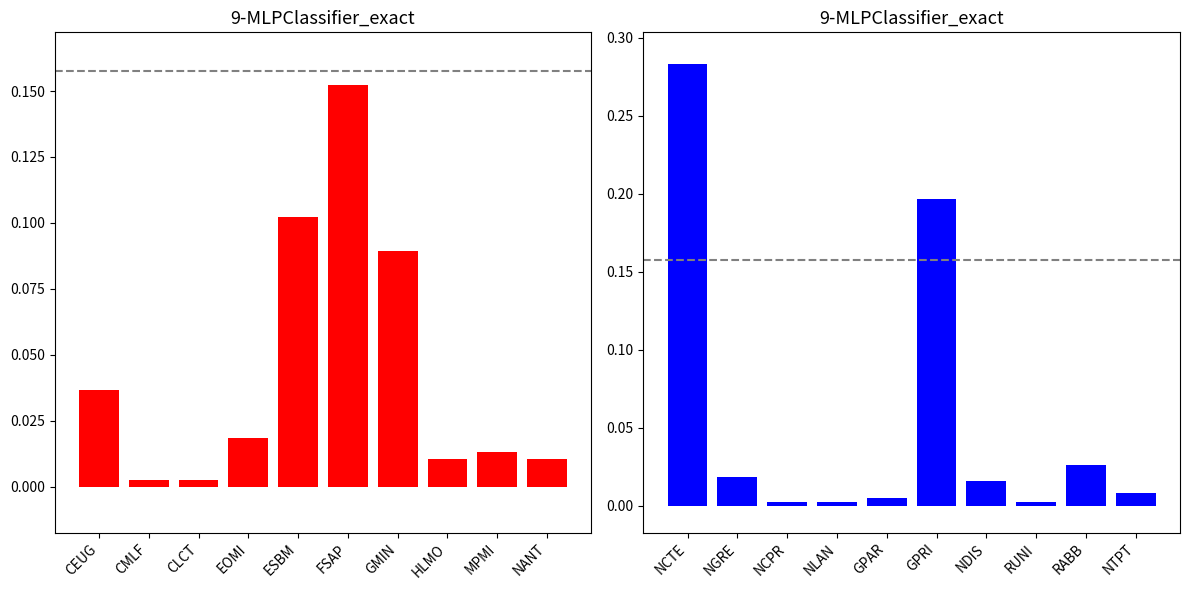

At which category does the chart reach its minimum across all series?

CMLF